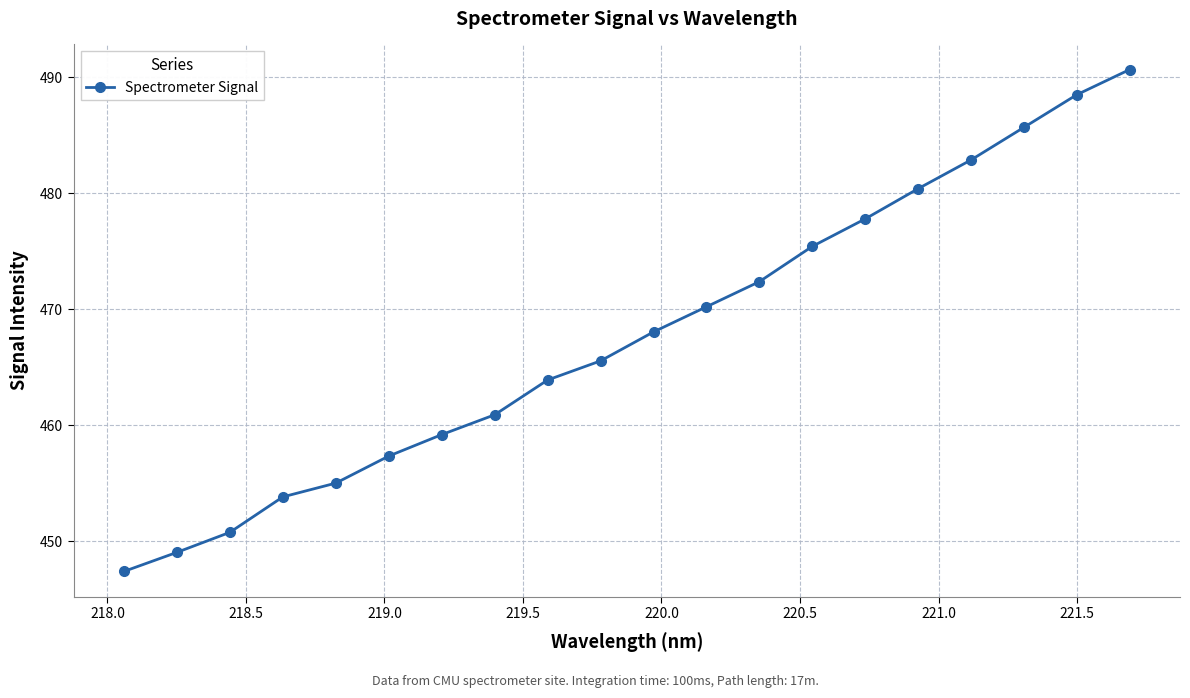

What is the average value?

467.8